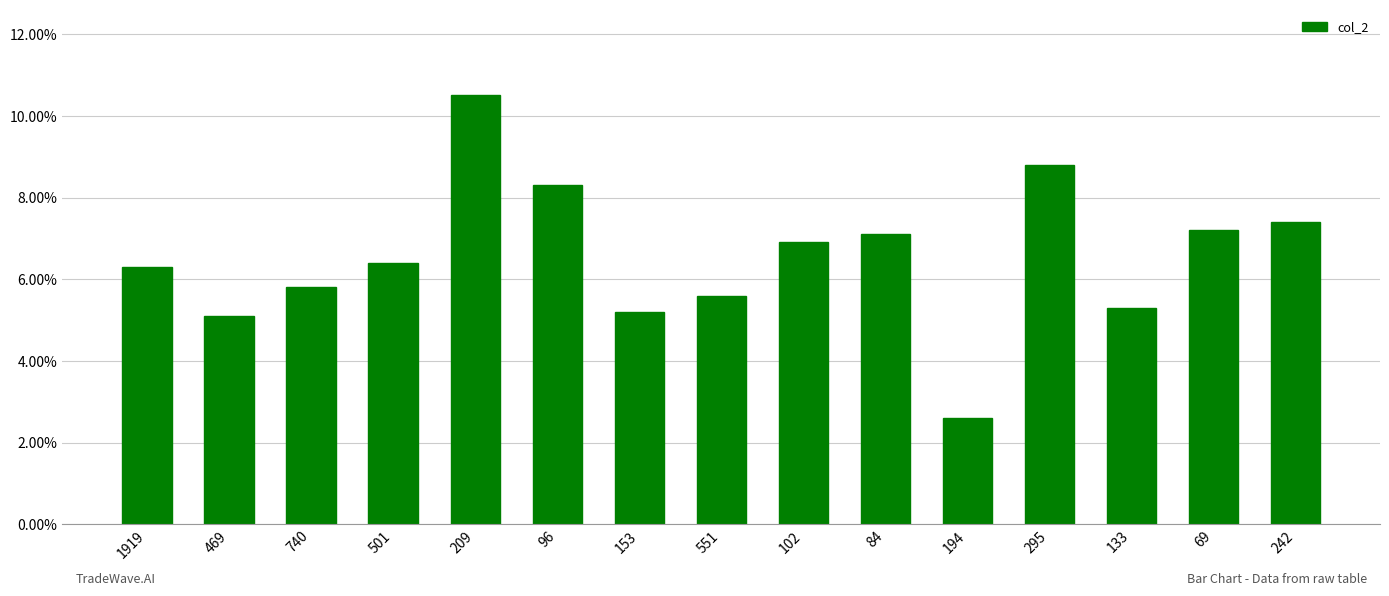

How many data points does each series have?

15